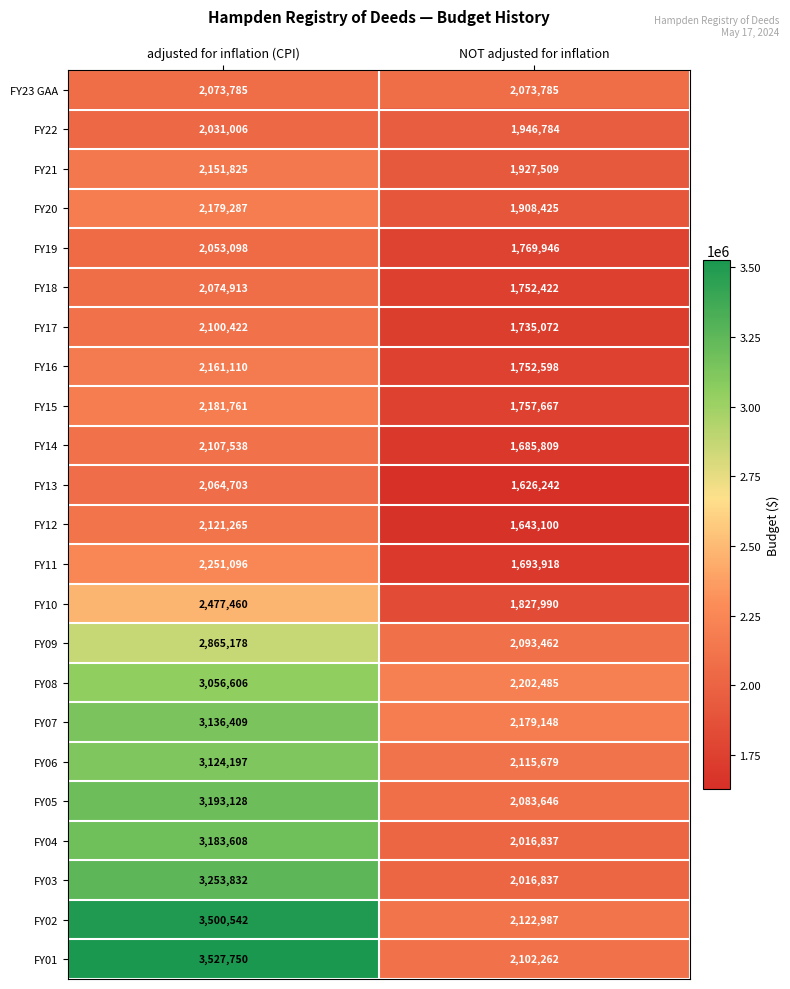

What is the greatest value displayed?

3527750